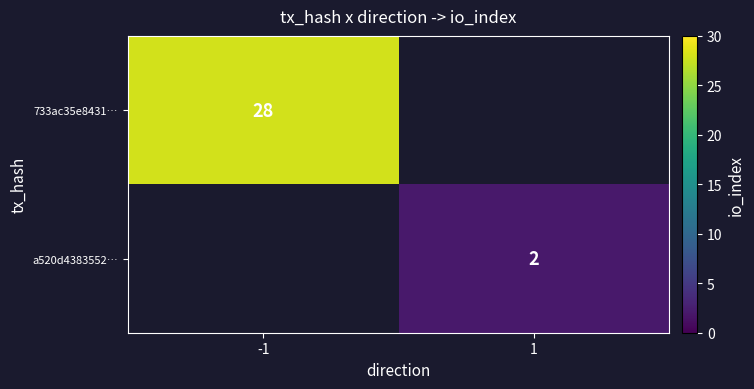

True or false: 733ac35e8431… has a value of 18 at -1.

False